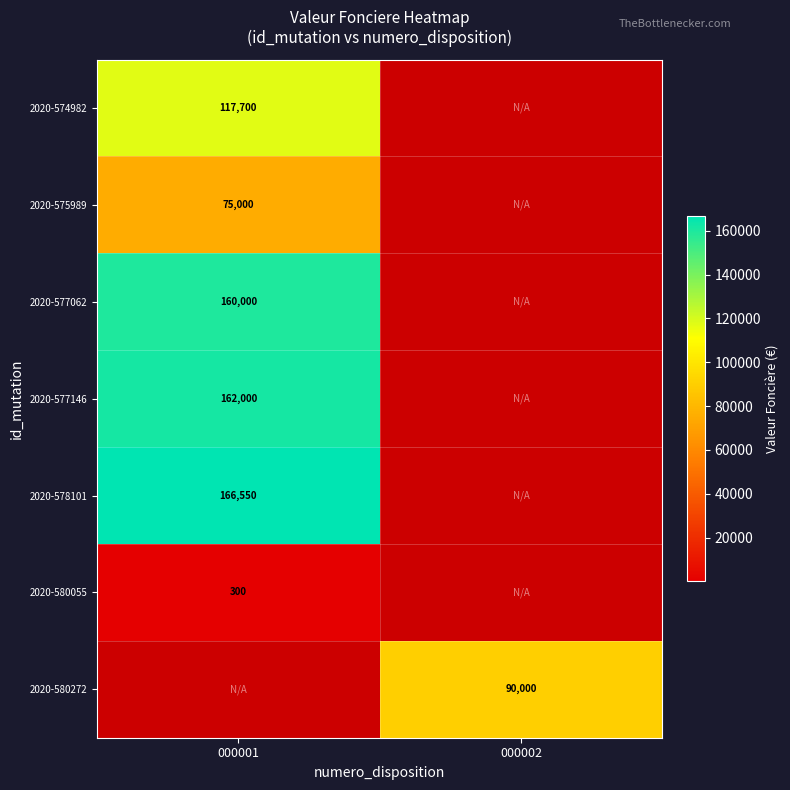

The value of 2020-575989 at 000001 is 48160. True or false?

False